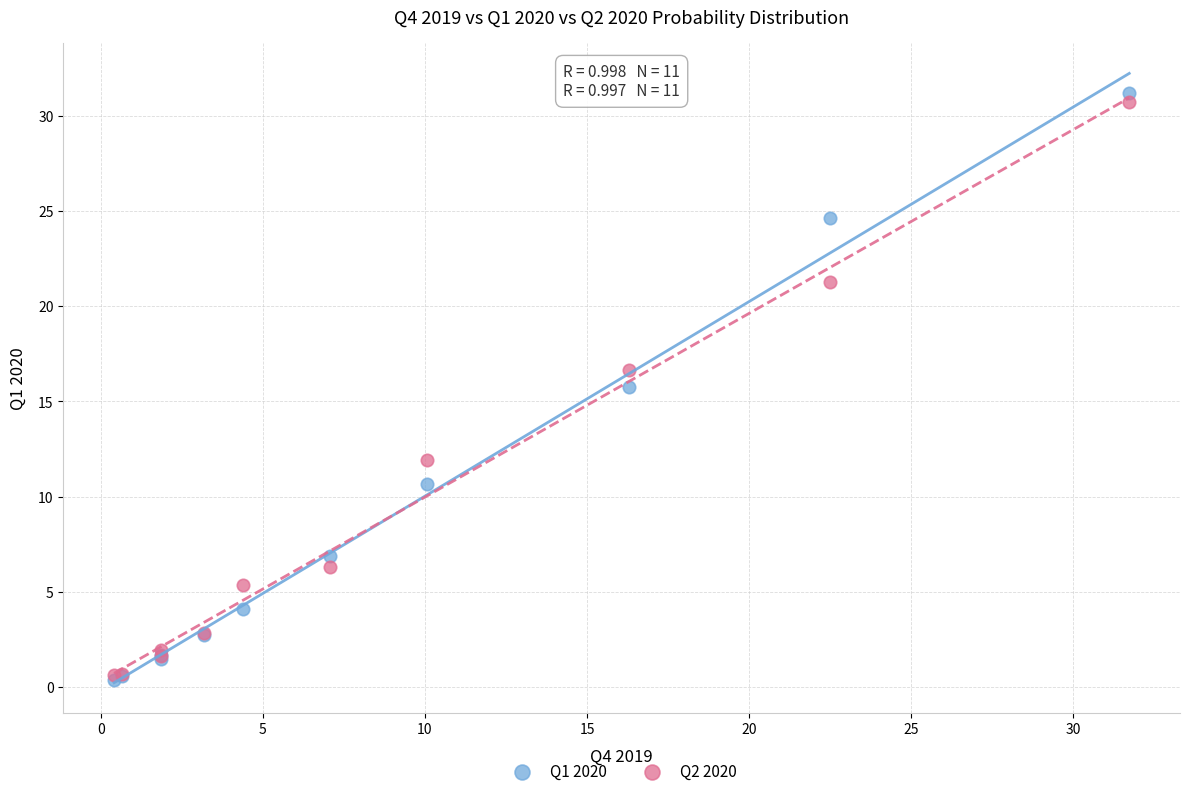

Across all series, what Y value is closest to 15?

15.8